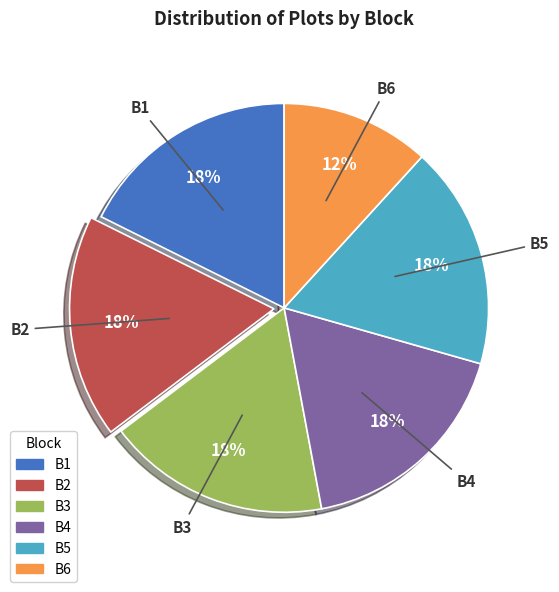

True or false: B1 accounts for 10% of the total.

False